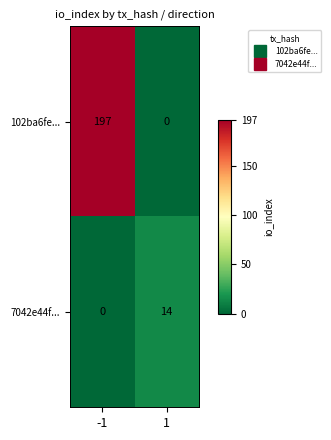

What is the spread (max minus min) of values at -1?

197